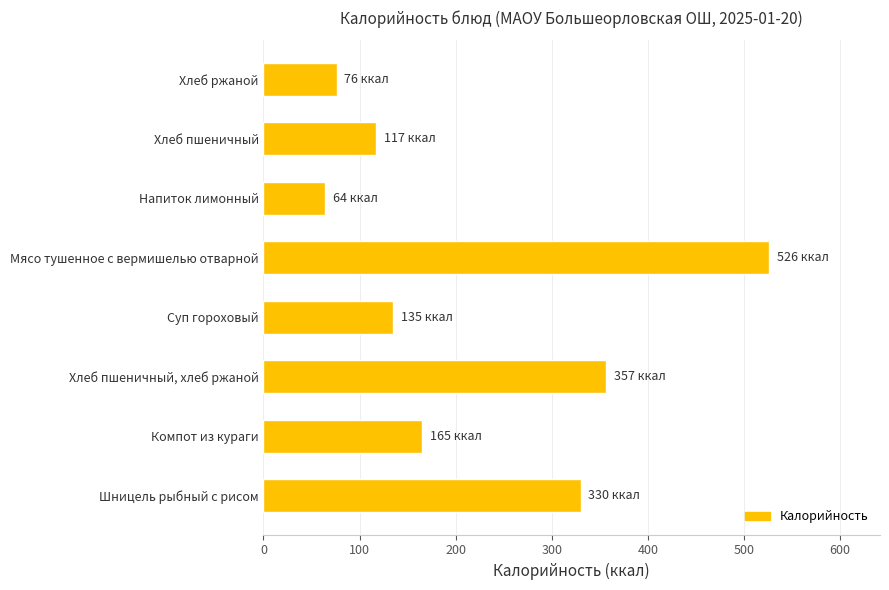

Between Суп гороховый and Компот из кураги, which is larger?

Компот из кураги